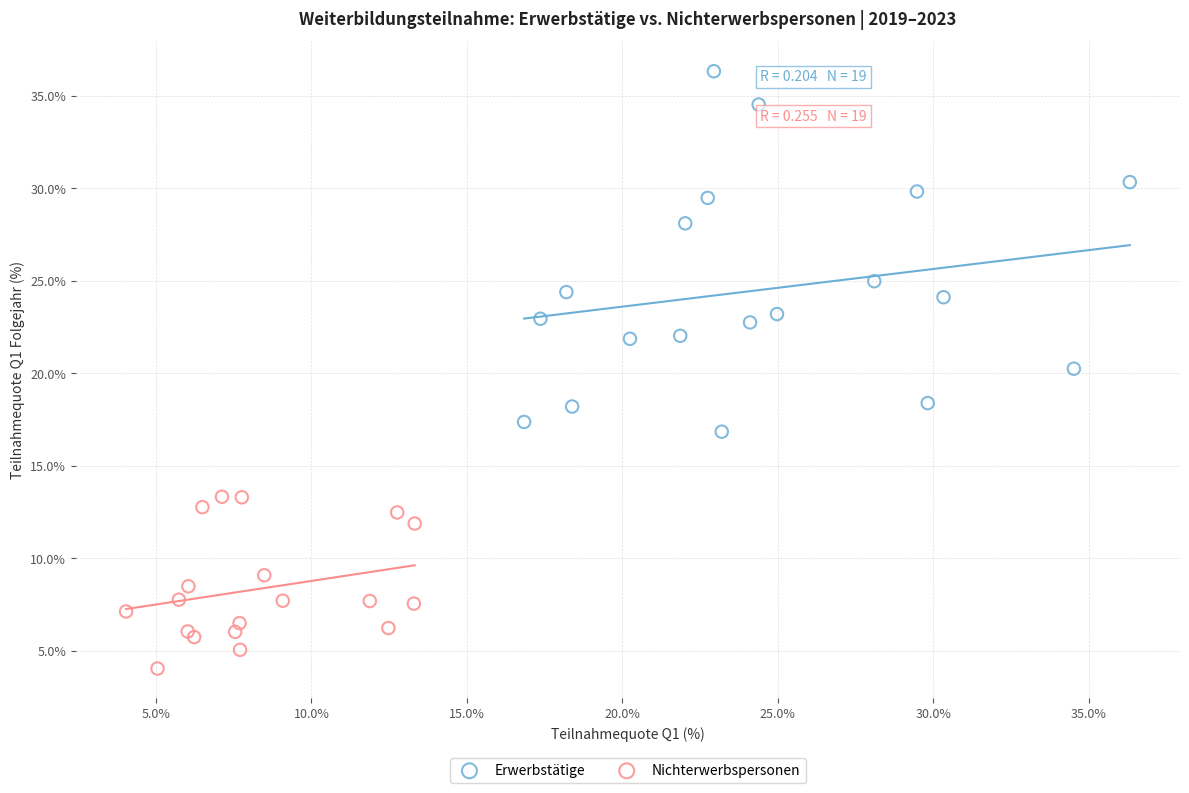

Which series reaches the minimum Y coordinate?

Nichterwerbspersonen